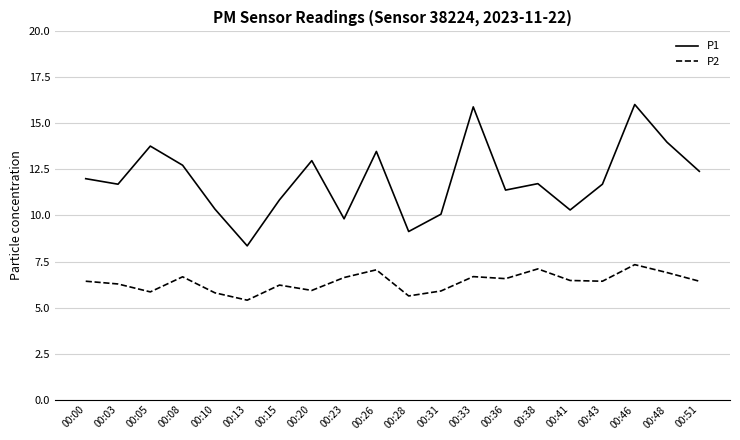

How many distinct data groups are displayed?

2